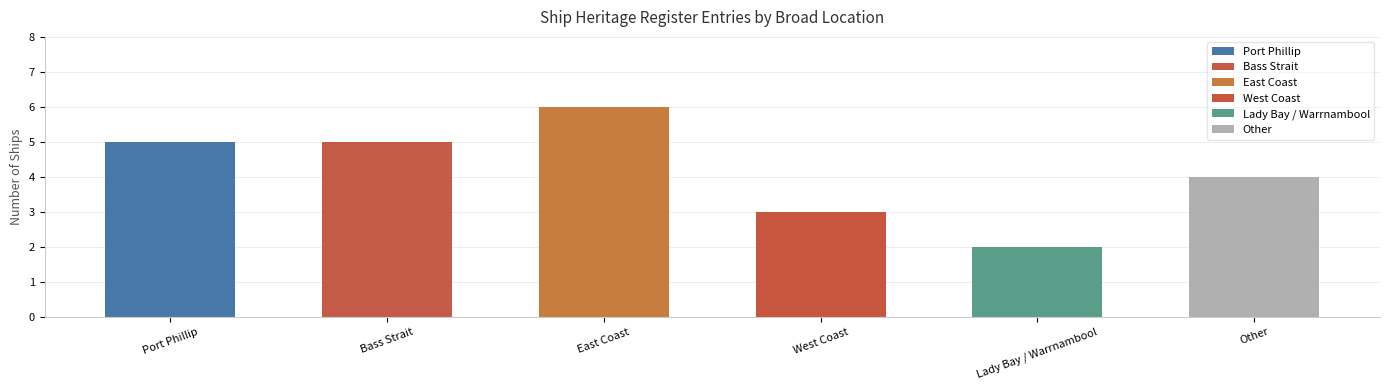

Reading right to left, extract all data points from this chart.

4	2	3	6	5	5